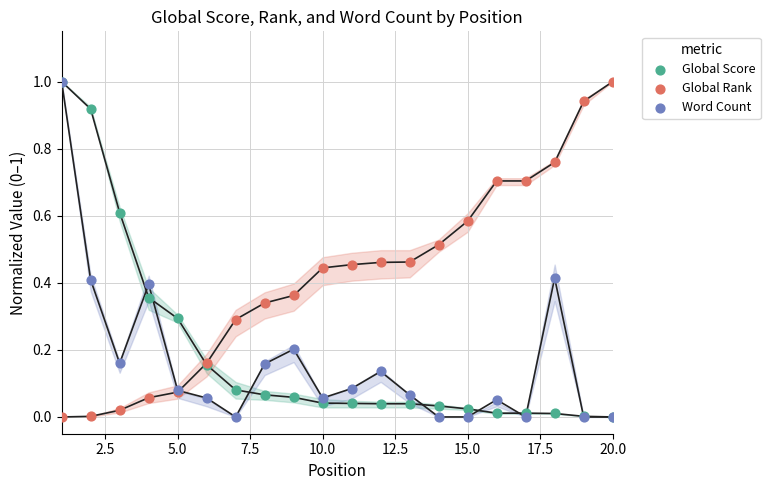

What are all the series names shown in the legend?

Global Score, Global Rank, Word Count